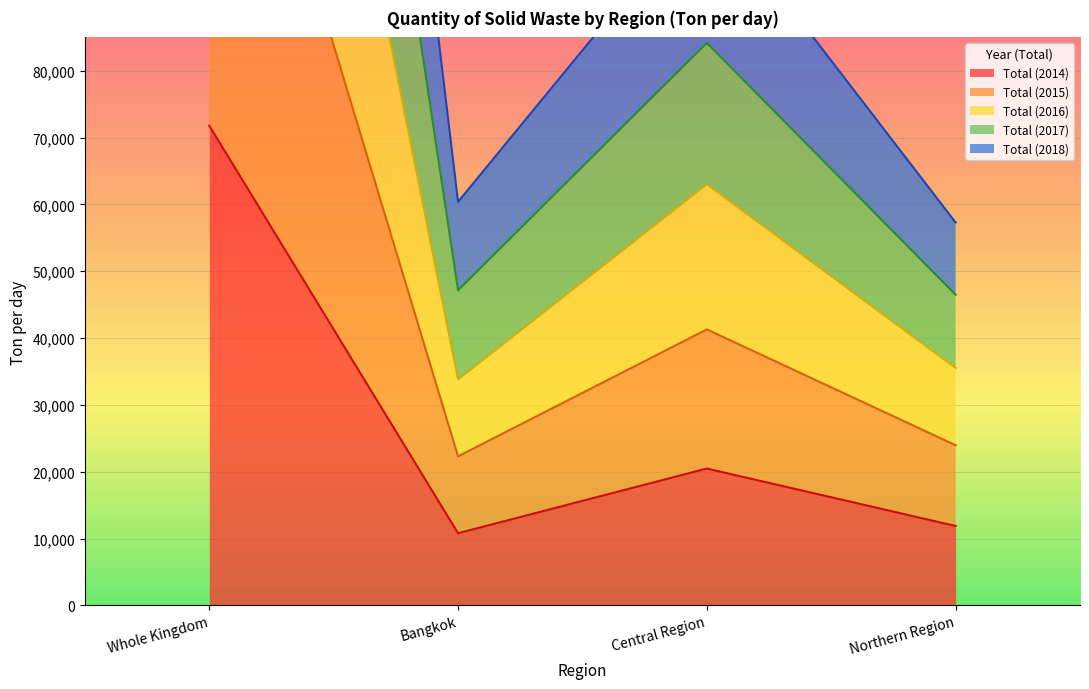

What is the label of the 1st point from the left?

Whole Kingdom